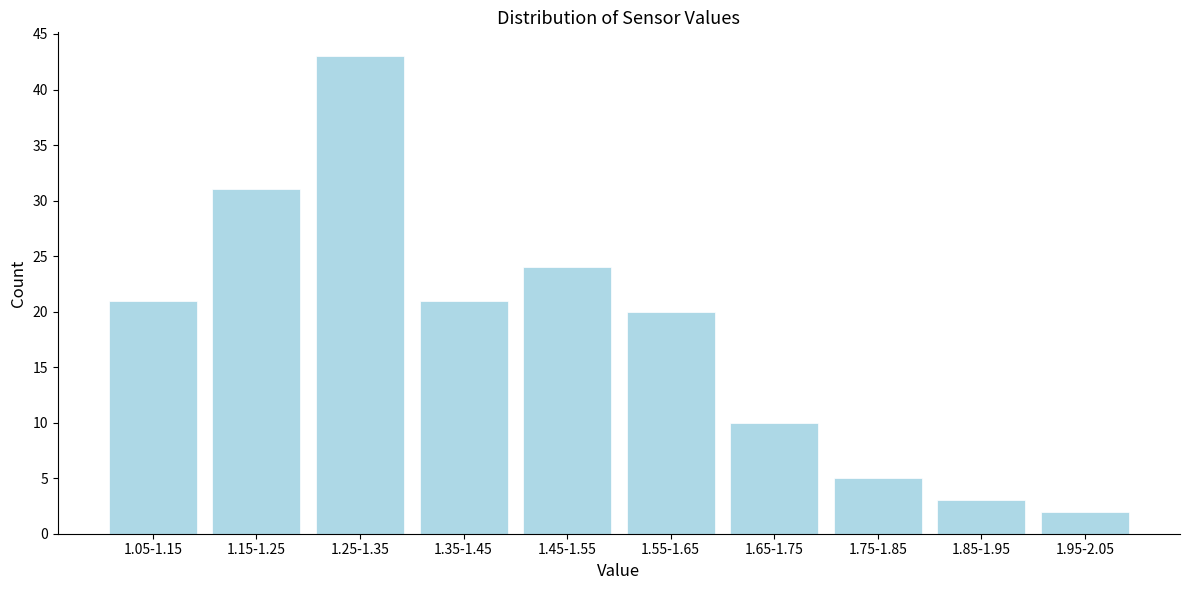

Reading right to left, transcribe all the data shown in this chart.

1.95-2.05=2	1.85-1.95=3	1.75-1.85=5	1.65-1.75=10	1.55-1.65=20	1.45-1.55=24	1.35-1.45=21	1.25-1.35=43	1.15-1.25=31	1.05-1.15=21